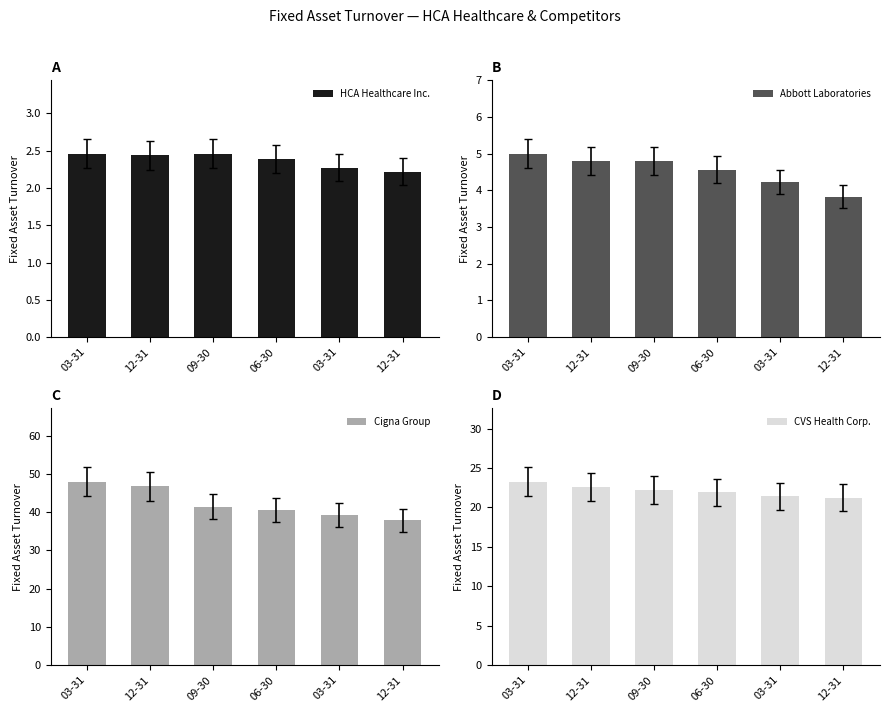

The value of HCA Healthcare Inc. at 09-30 is 0.8. True or false?

False